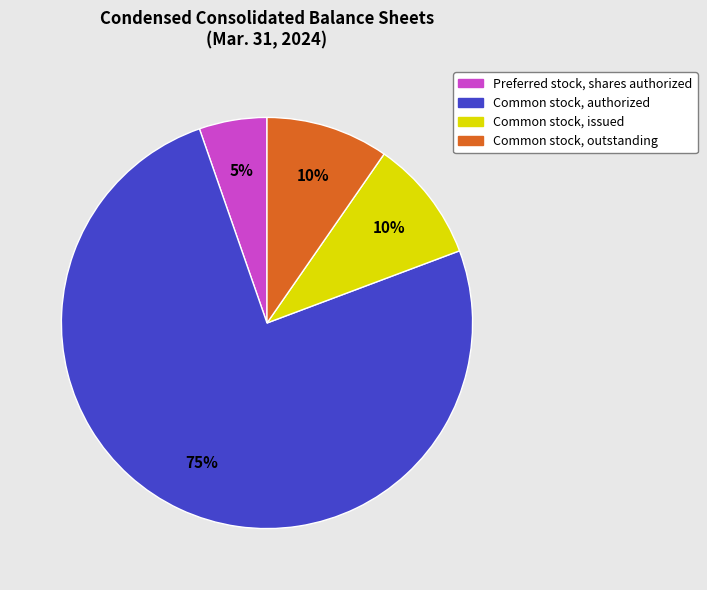

What is the majority slice?

Common stock, authorized